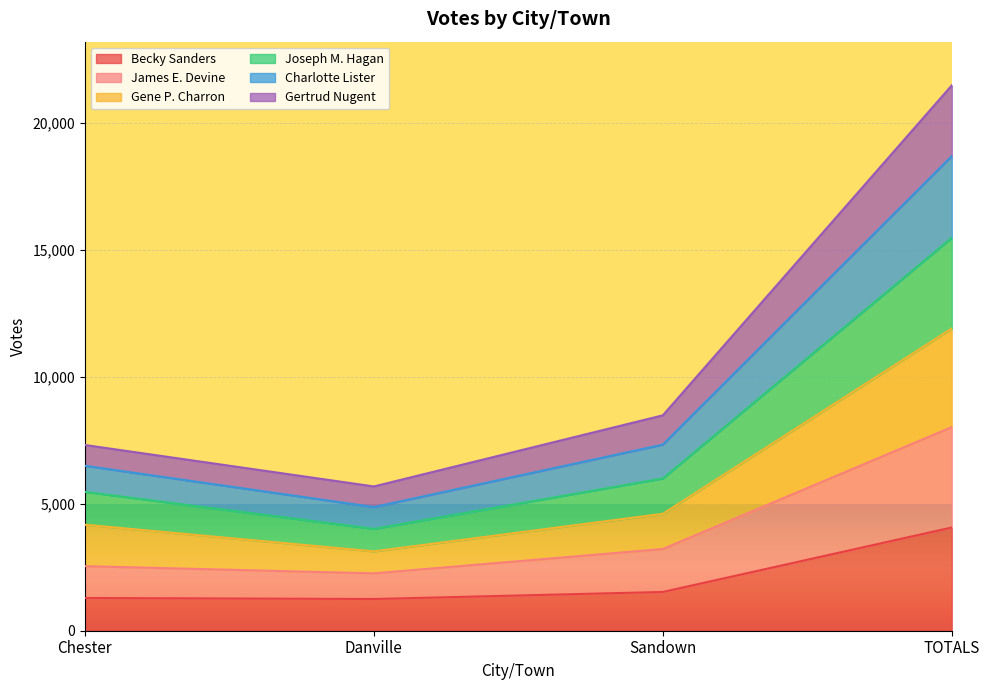

At how many categories does at least one series exceed 11361?

1